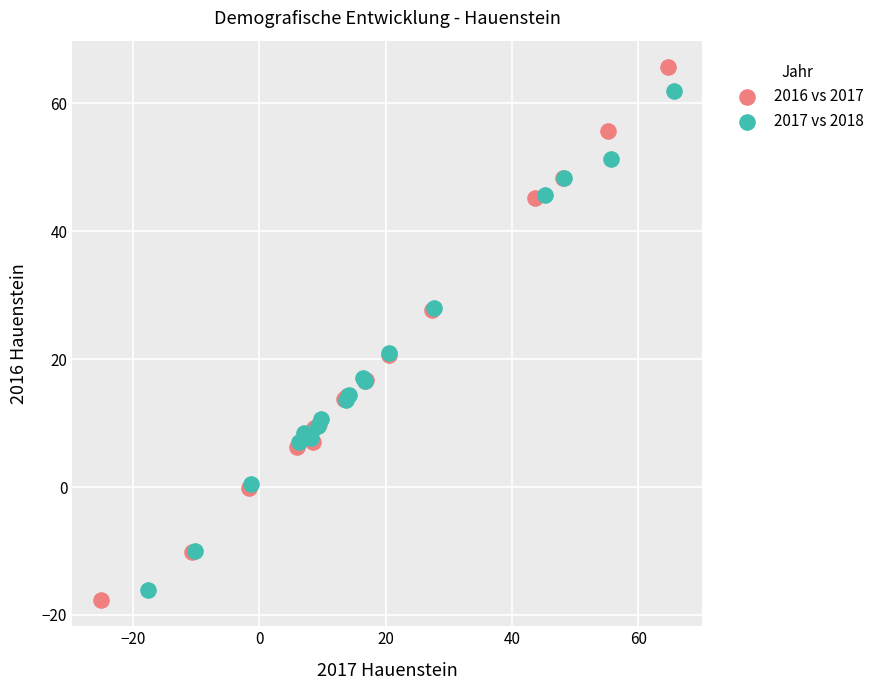

Which series has the largest Y range (max minus min)?

2016 vs 2017